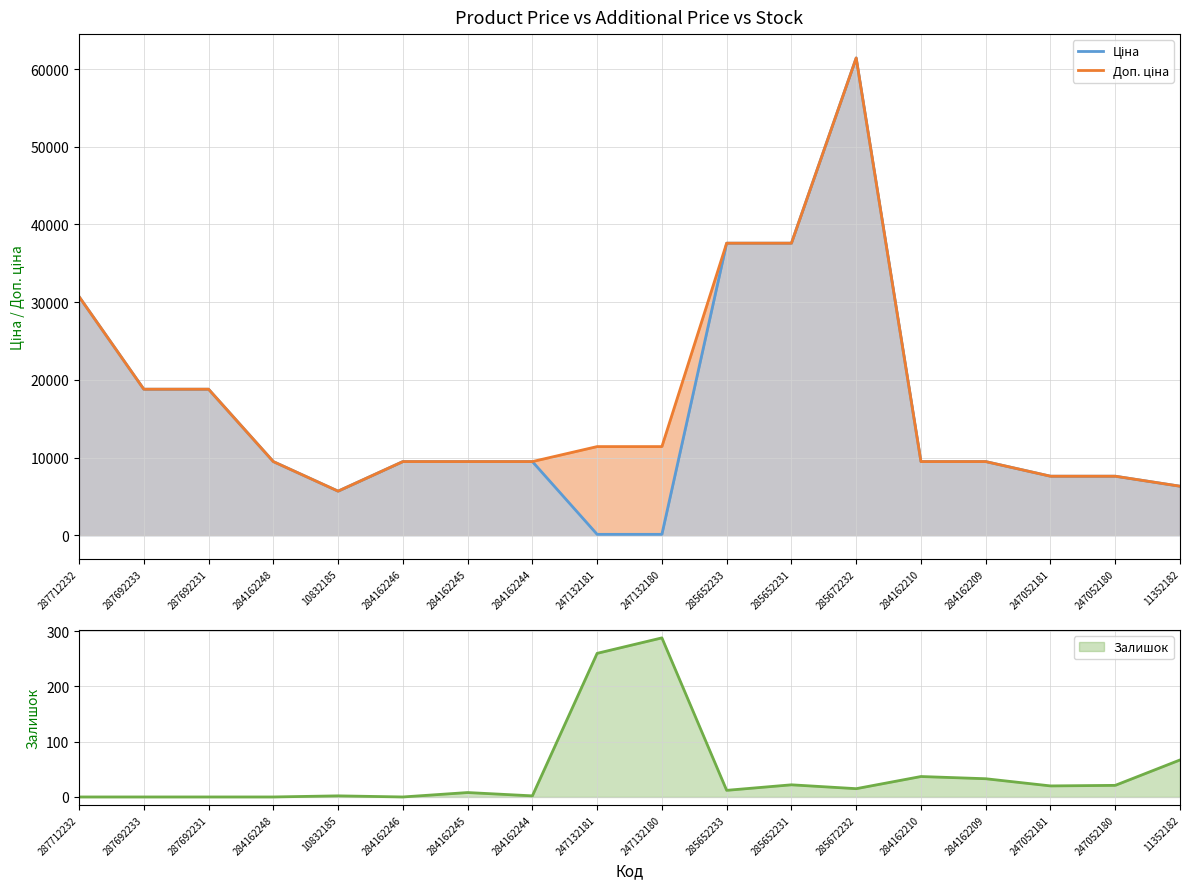

True or false: Доп. ціна and Ціна intersect in this chart.

False